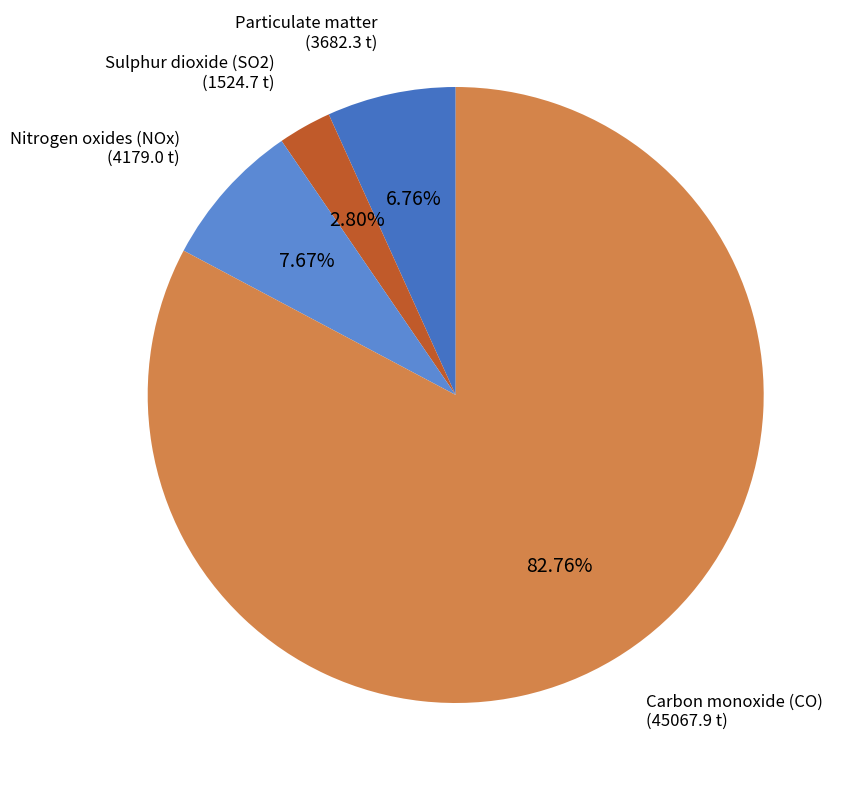

Does Carbon monoxide (CO) represent more than half of the total?

Yes